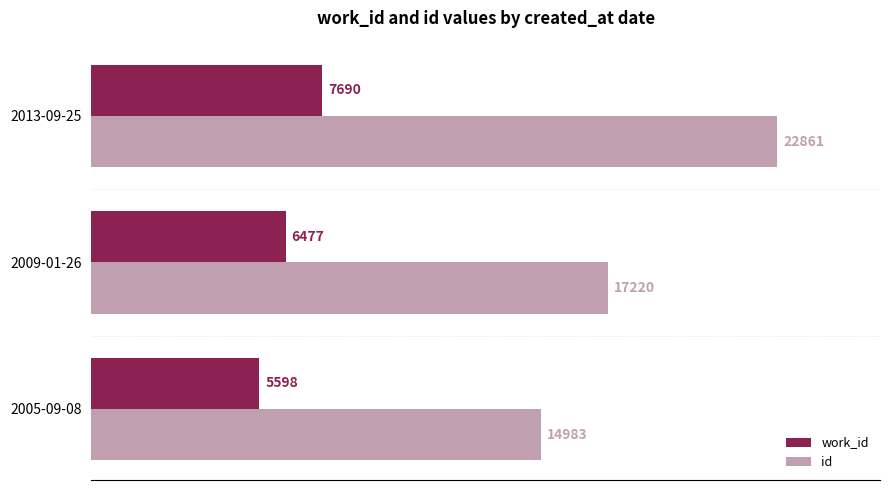

Which series changed the most between 2005-09-08 and 2013-09-25?

id